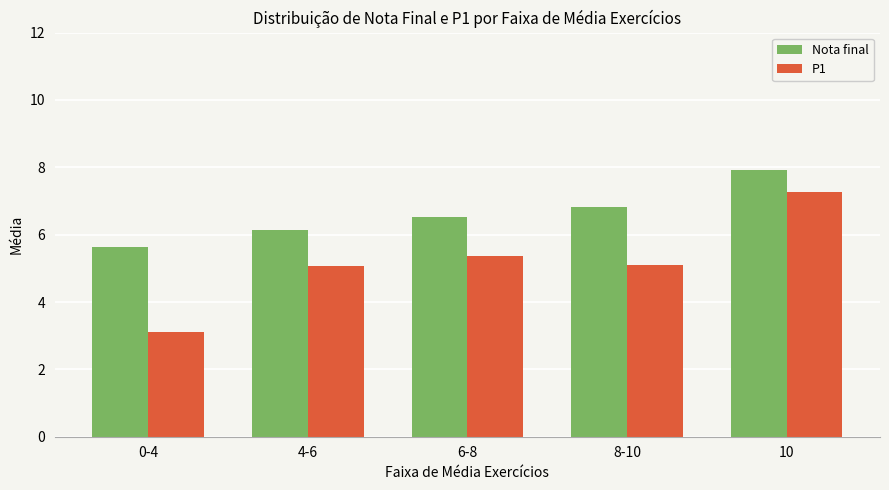

What is the approximate value of P1 at 8-10?

5.1